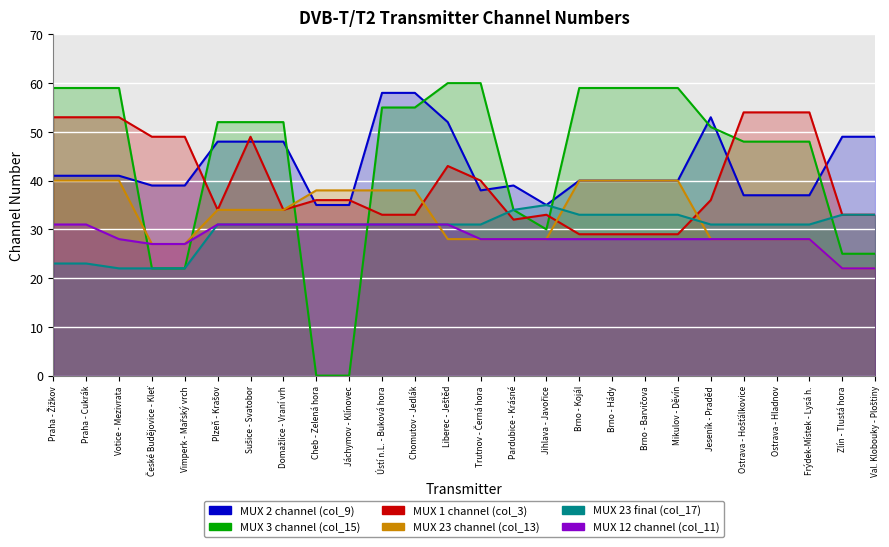

True or false: MUX 1 channel (col_3) has a value of 78 at Votice - Mezivrata.

False